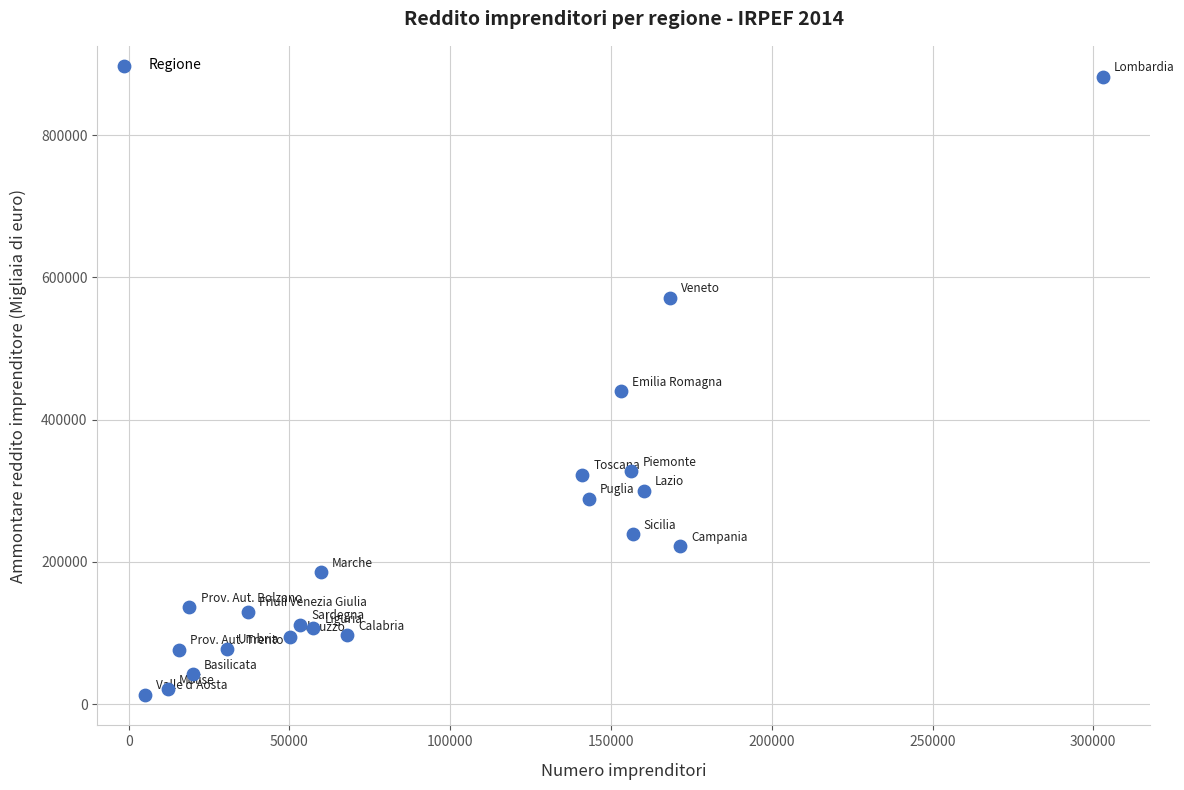

What is the range of X values (max minus min)?

297737